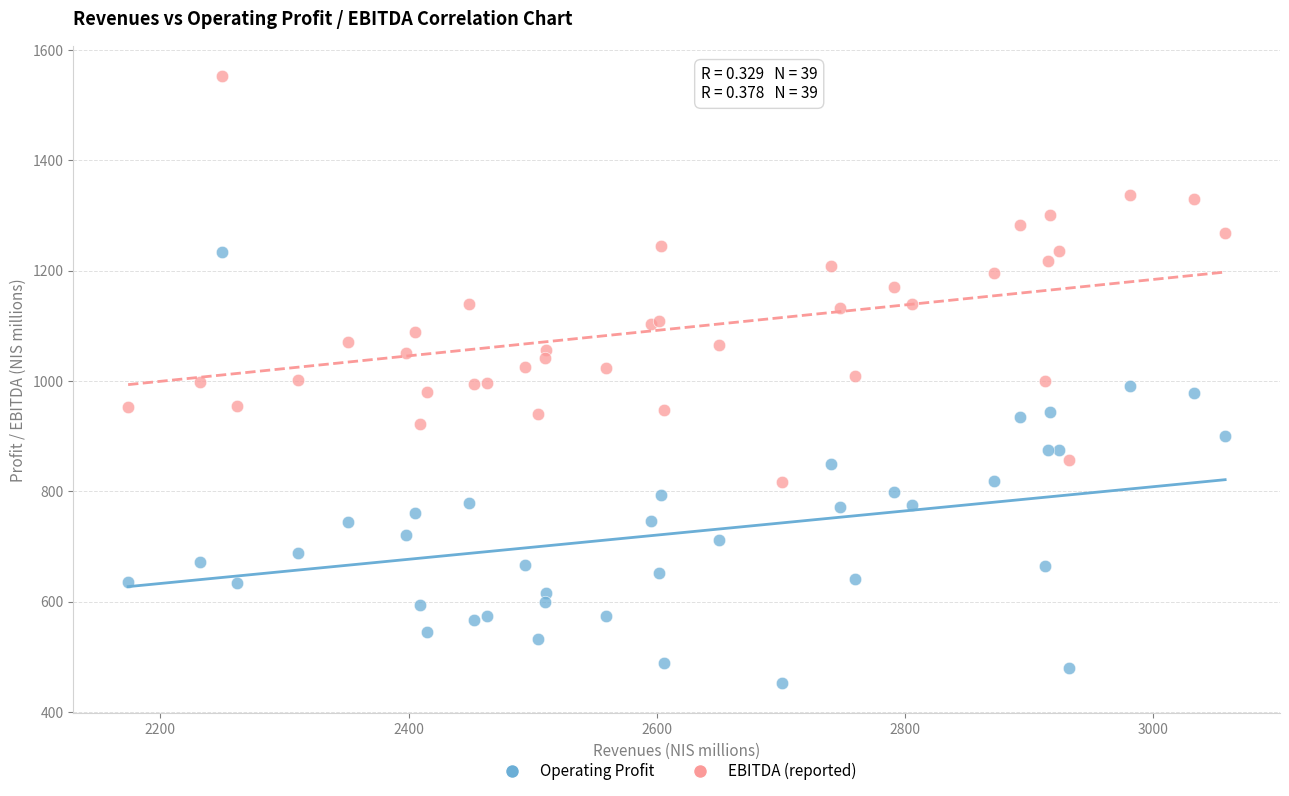

Which series contains the lowest Y value?

Operating Profit